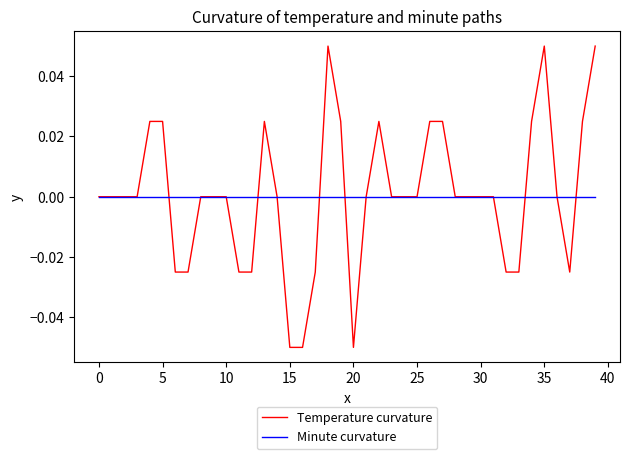

List the series in order of their peak value, highest first.

Temperature curvature, Minute curvature